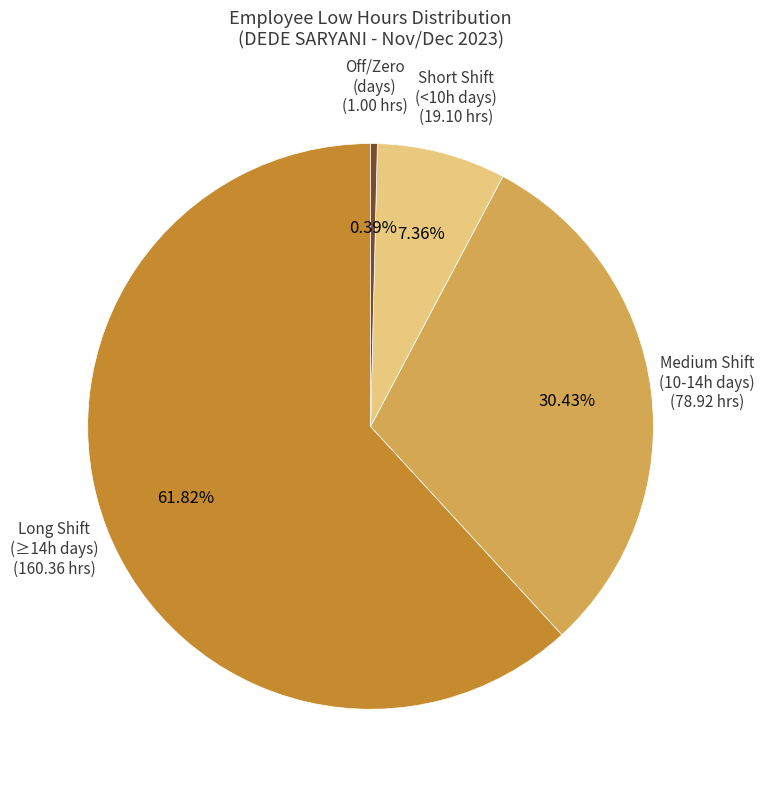

Is there a majority slice in this chart?

Yes